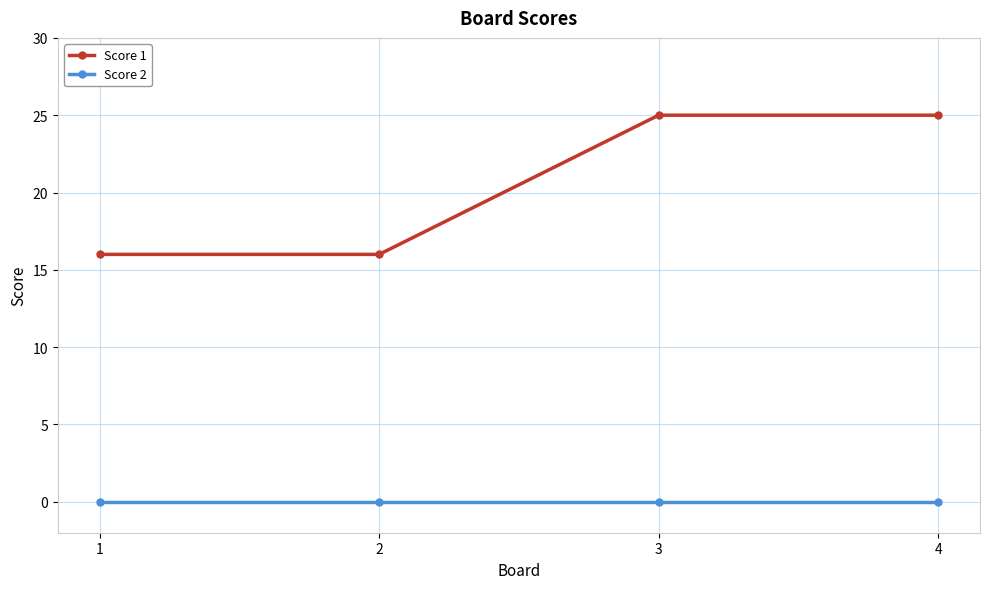

True or false: Score 2 has more than 2 interior local peaks.

False